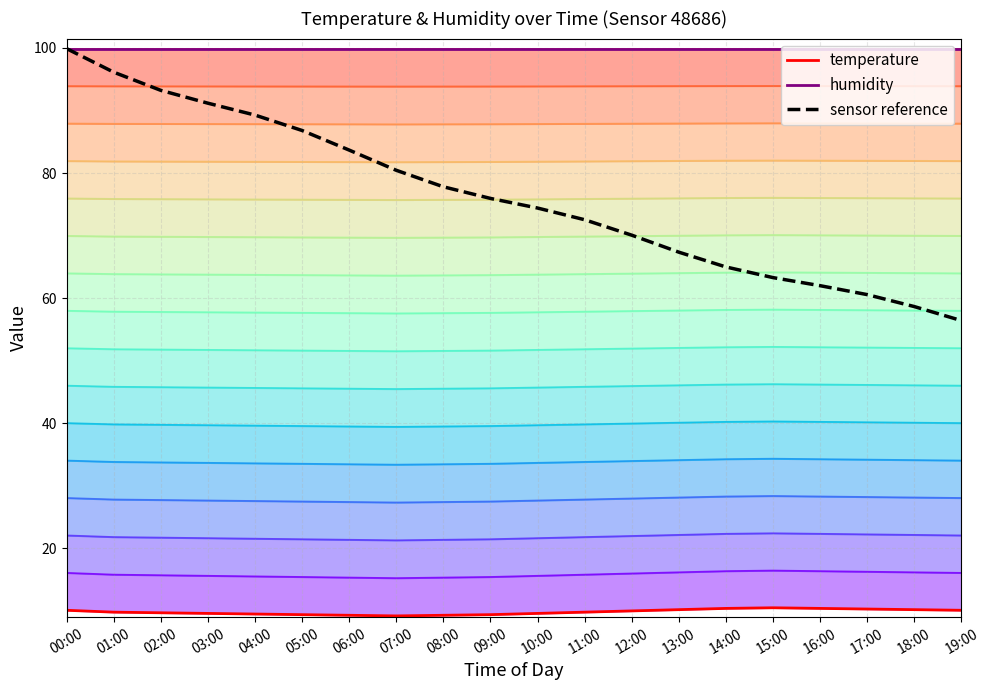

Between 13:00 and 09:00, which is larger?

13:00